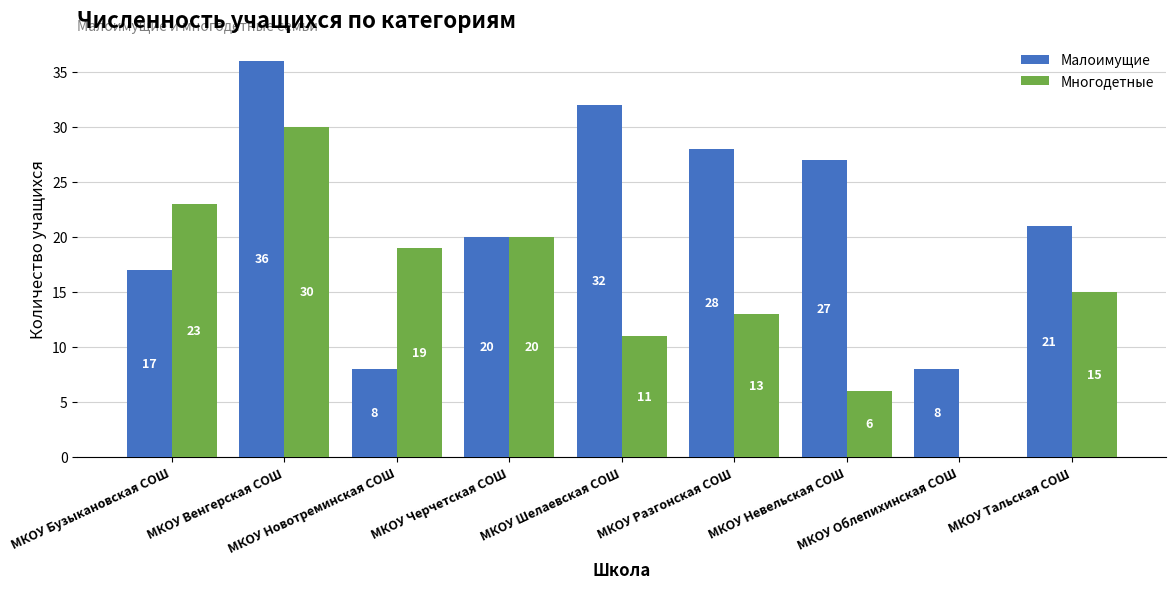

How many categories are shown in the chart?

9